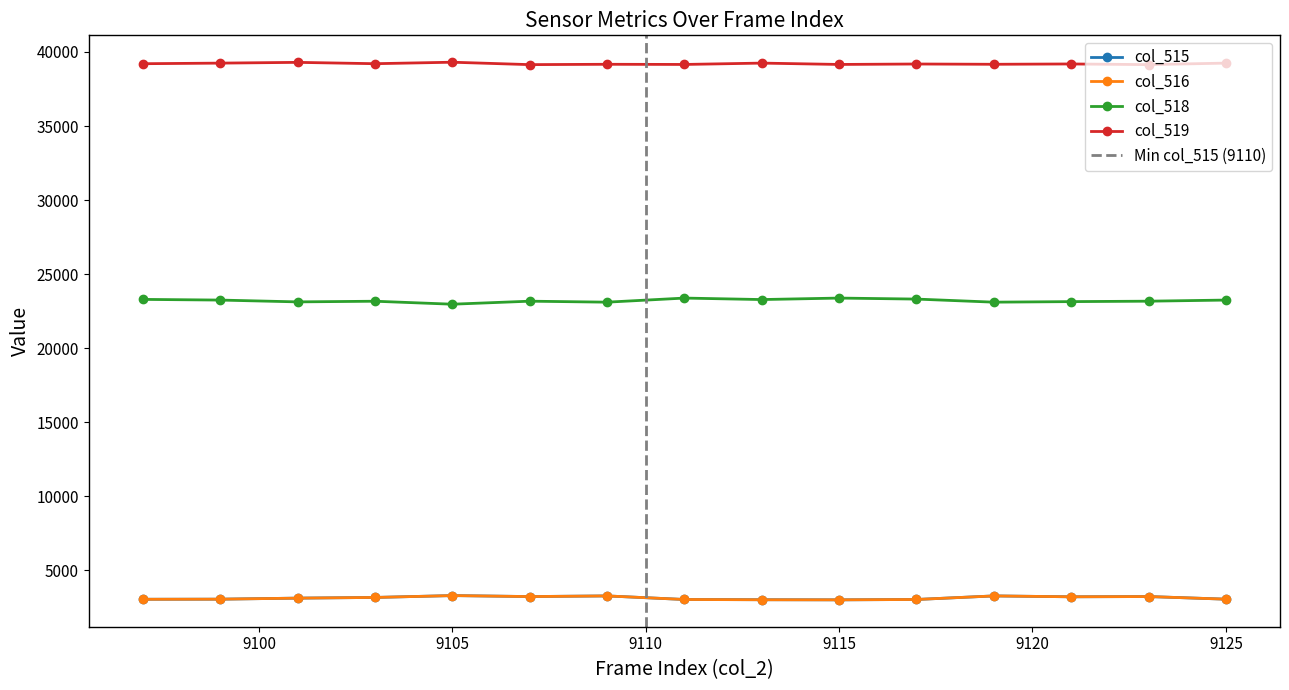

True or false: col_519 has more than 2 interior local peaks.

True